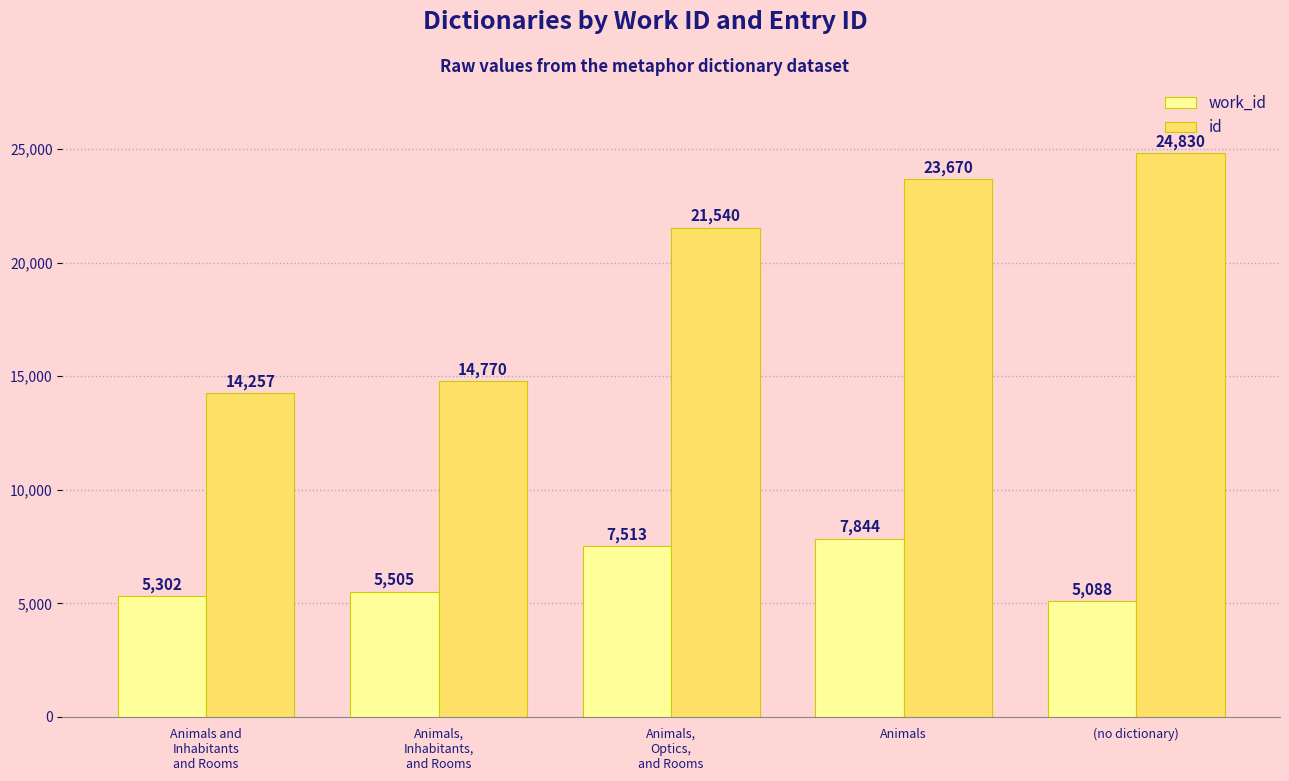

What is the difference between the maximum and minimum values in the work_id series?

2756